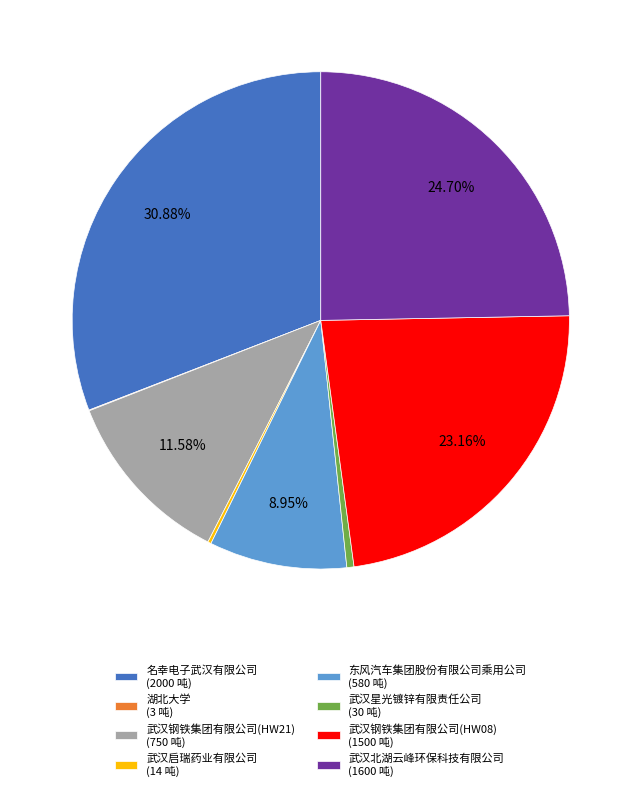

Combined, do 武汉北湖云峰环保科技有限公司 (1600 吨) and 武汉钢铁集团有限公司(HW08) (1500 吨) account for over 50%?

No